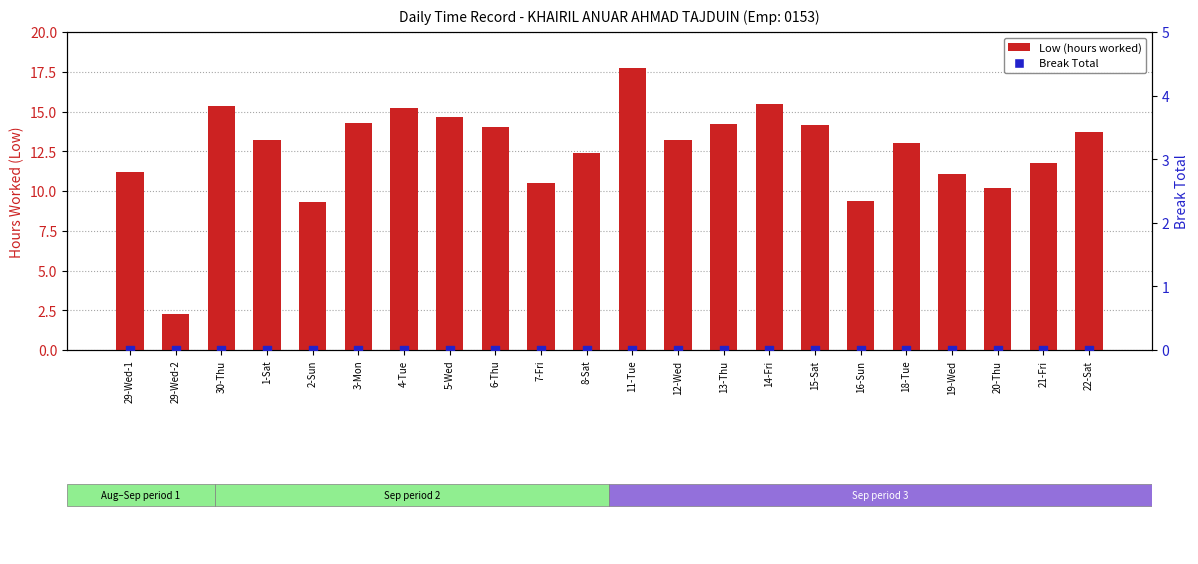

Which series reaches the maximum Y coordinate?

Low (hours worked)